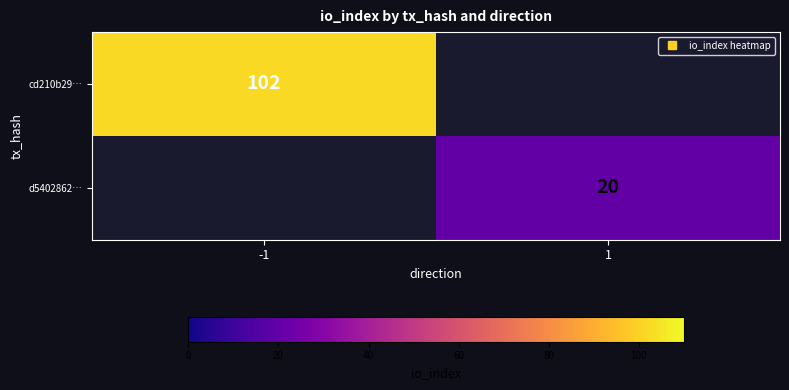

Is the value of cd210b29… at -1 greater than the value of d5402862… at -1?

Yes